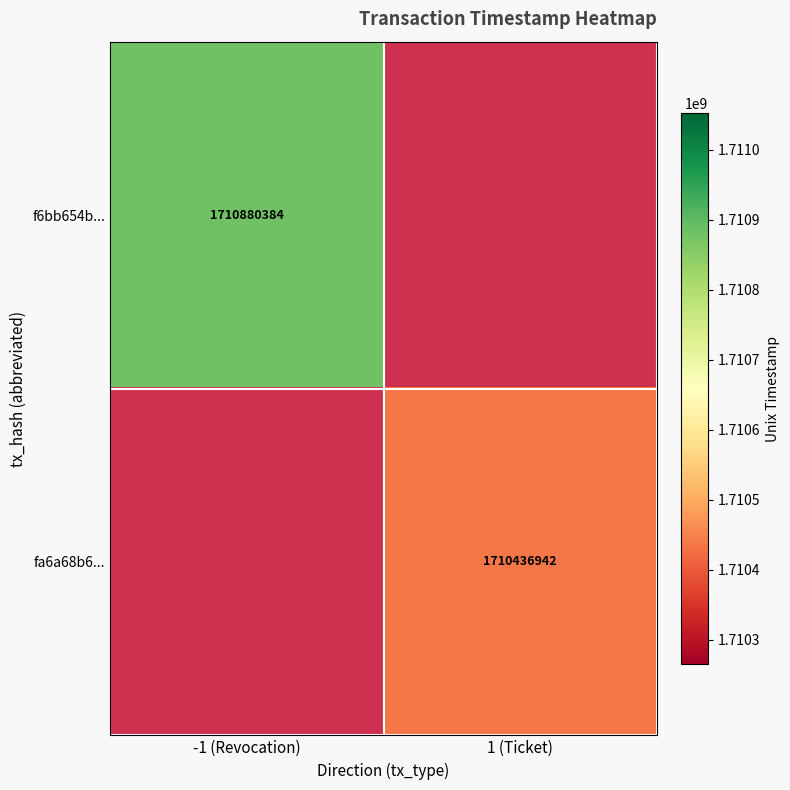

True or false: f6bb654b... has a value of 2685365028 at -1 (Revocation).

False